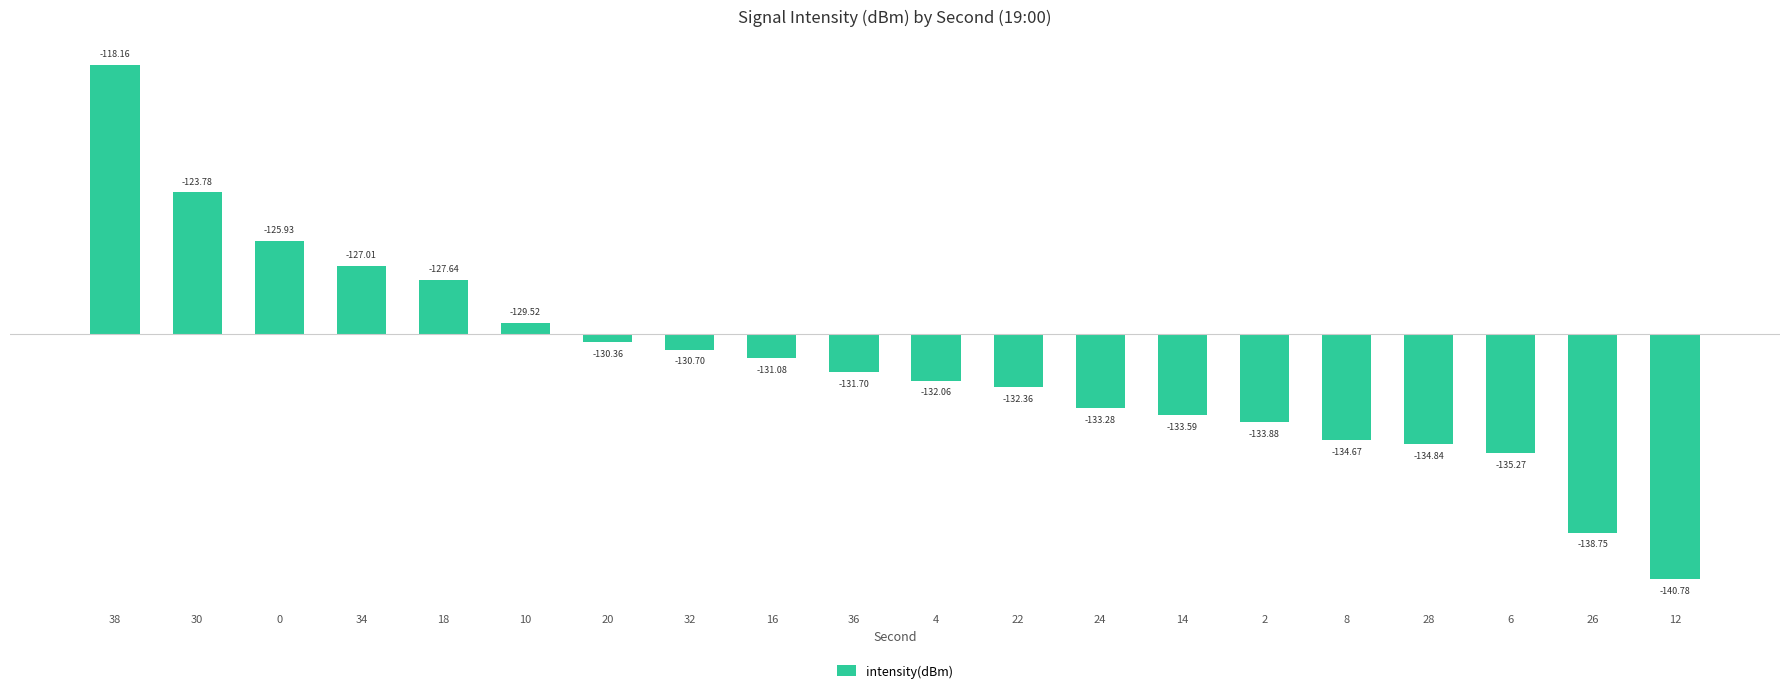

How many bars are there in total?

20